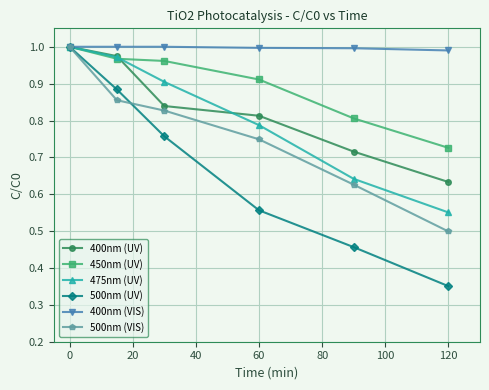

True or false: 475nm (UV) has more than 1 interior local peaks.

False